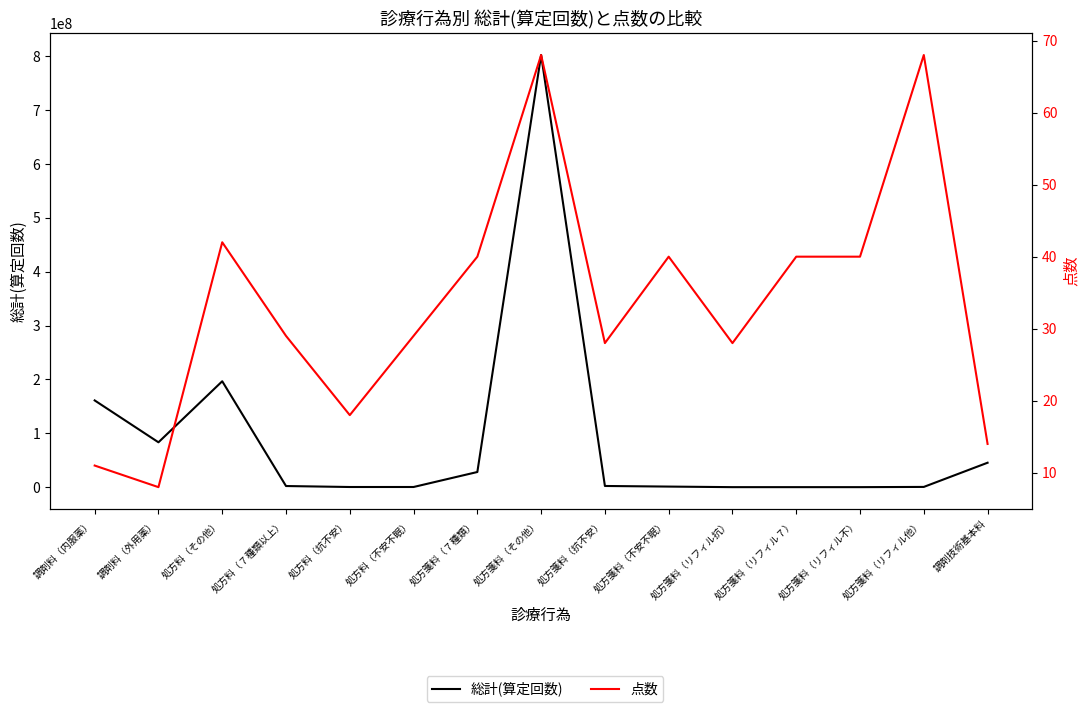

Reading left to right, extract all data points from this chart.

総計(算定回数): 調剤料（内服薬）=161050435	調剤料（外用薬）=83285472	処方料（その他）=196634964	処方料（７種類以上）=2084797	処方料（抗不安）=270748	処方料（不安不眠）=286343	処方箋料（７種類）=28122836	処方箋料（その他）=802433646	処方箋料（抗不安）=2185606	処方箋料（不安不眠）=1059604	処方箋料（リフィル抗）=2320	処方箋料（リフィル７）=12459	処方箋料（リフィル不）=7125	処方箋料（リフィル他）=430140	調剤技術基本料=45350600
点数: 調剤料（内服薬）=11	調剤料（外用薬）=8	処方料（その他）=42	処方料（７種類以上）=29	処方料（抗不安）=18	処方料（不安不眠）=29	処方箋料（７種類）=40	処方箋料（その他）=68	処方箋料（抗不安）=28	処方箋料（不安不眠）=40	処方箋料（リフィル抗）=28	処方箋料（リフィル７）=40	処方箋料（リフィル不）=40	処方箋料（リフィル他）=68	調剤技術基本料=14